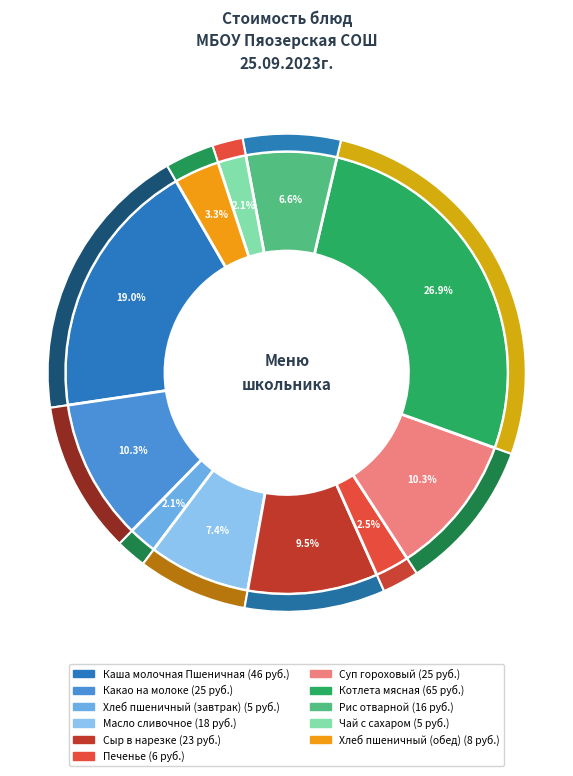

What percentage is NOT represented by Хлеб пшеничный (завтрак)?

97.9%